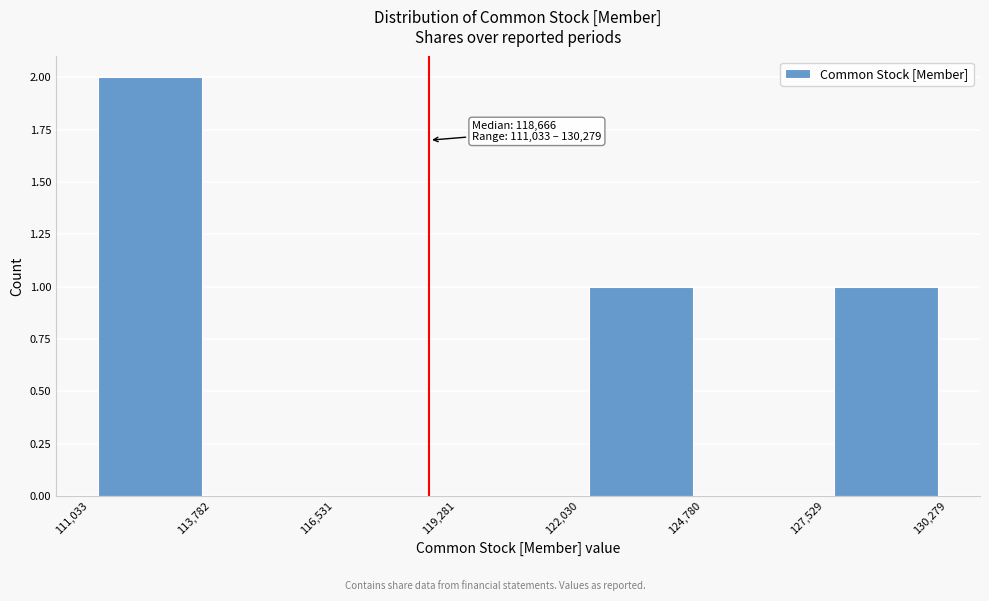

Over which range of the x-axis is the bar tallest?

111,033 to 113,782